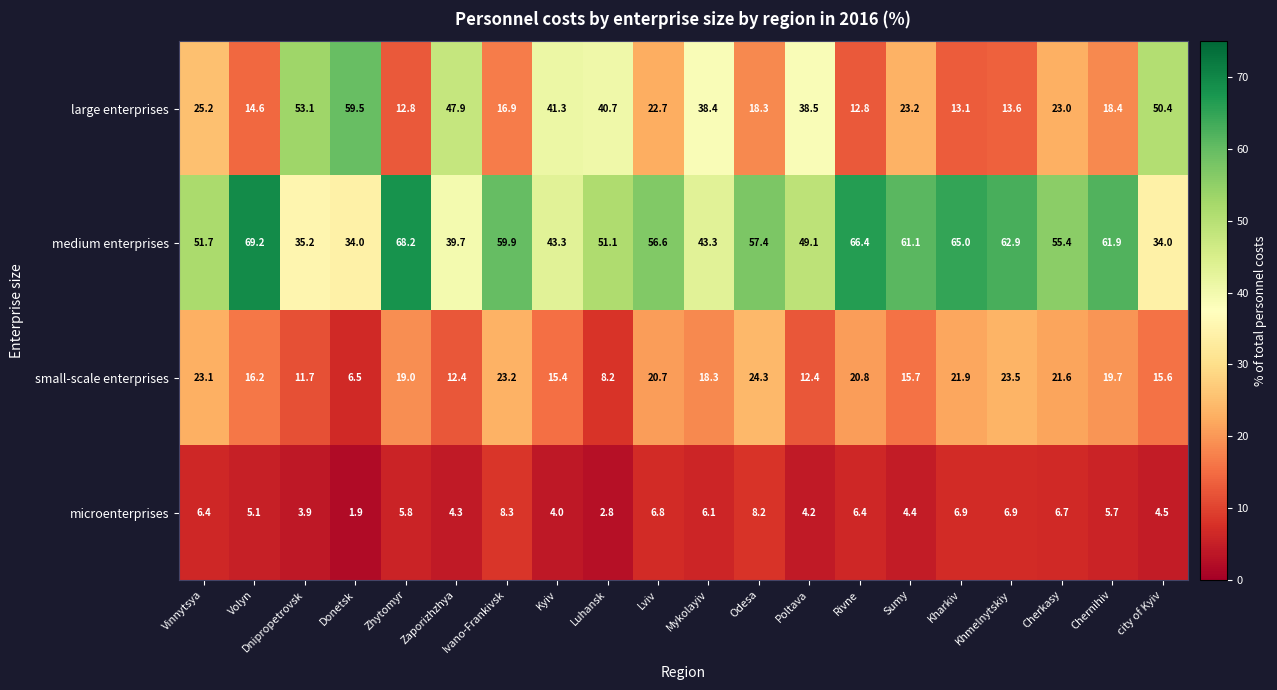

Rank the series by their maximum value, from highest to lowest.

medium enterprises, large enterprises, small-scale enterprises, microenterprises